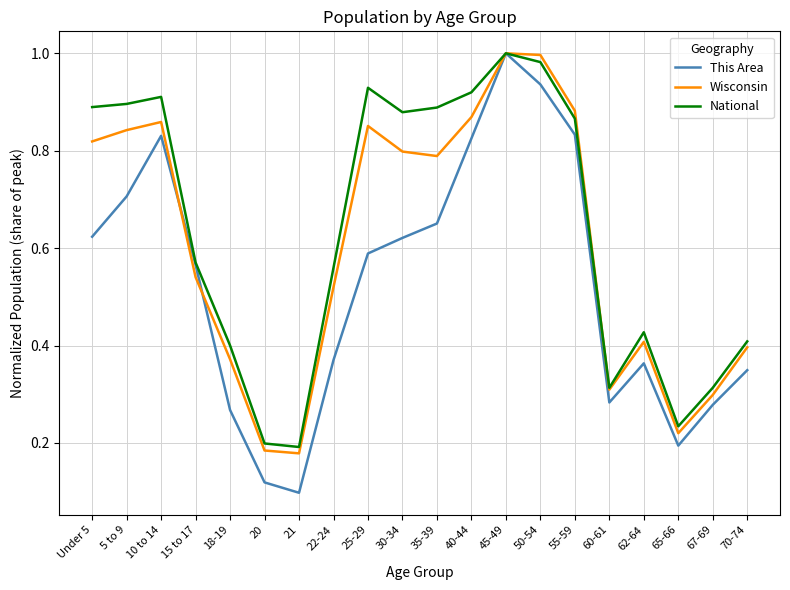

At which category does the chart reach its minimum across all series?

21